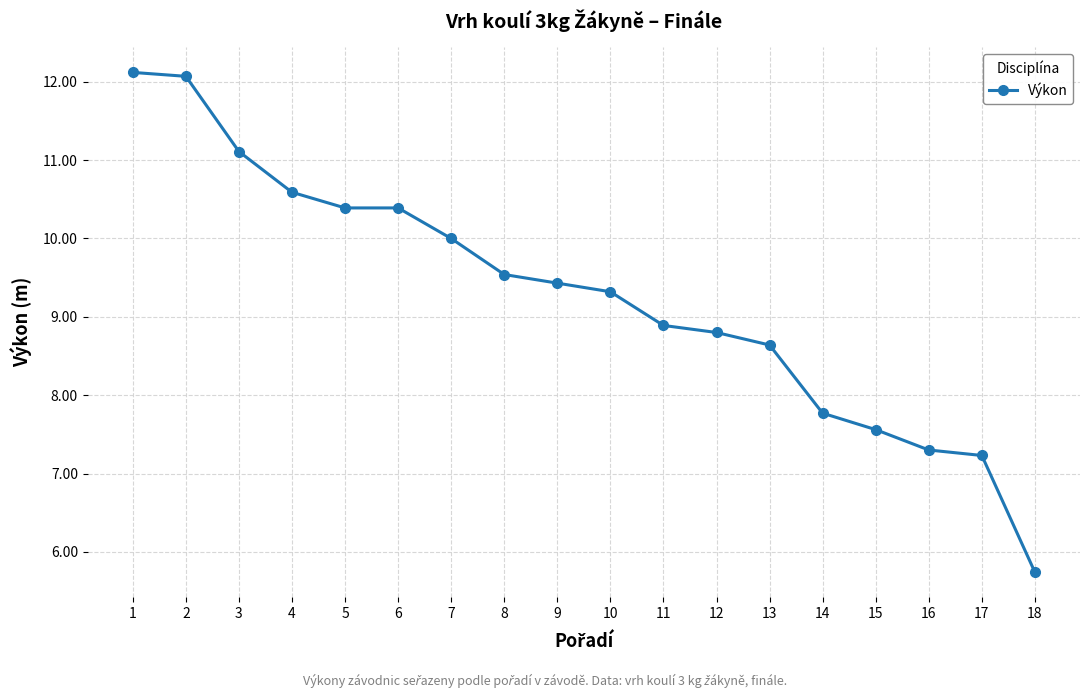

Count the number of values greater than 9.

10